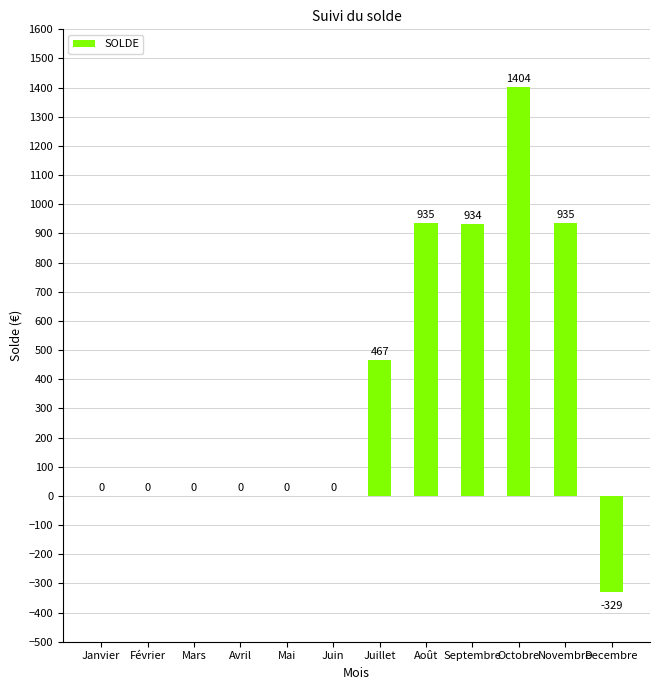

How many data points does each series have?

12